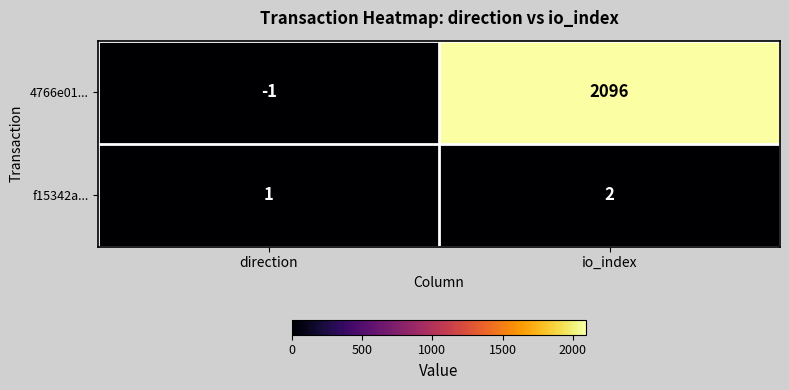

Count the number of data series in this chart.

2